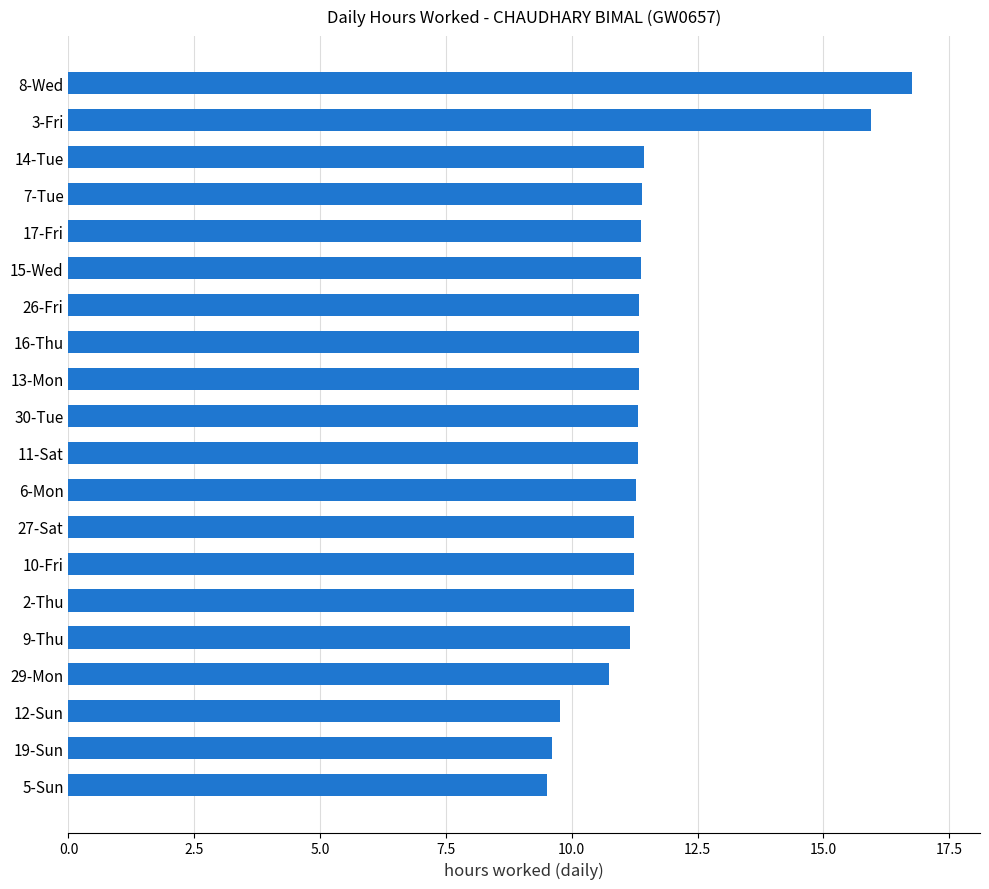

Count the number of categories in the chart.

20